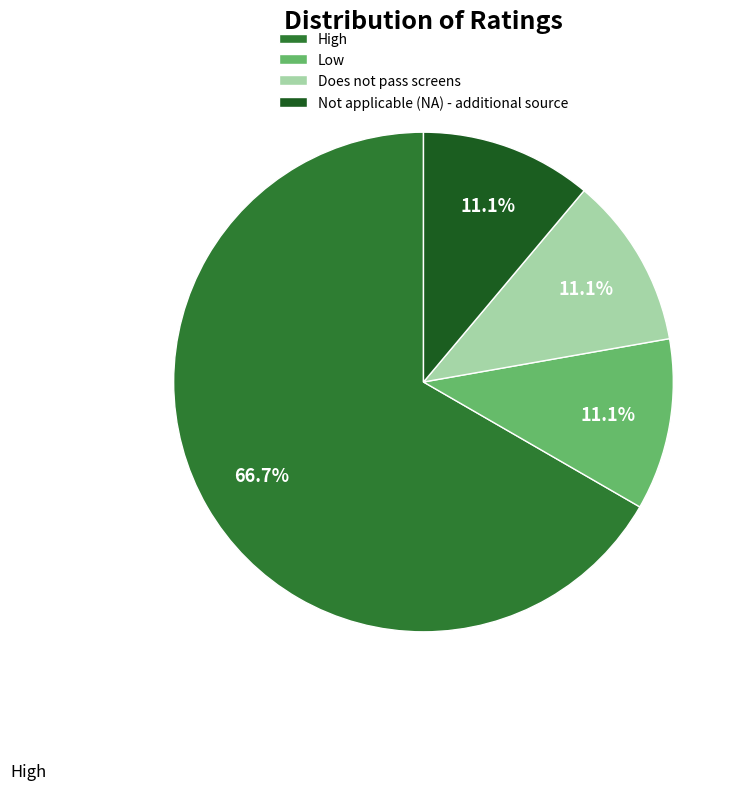

How many slices are in this pie chart?

4